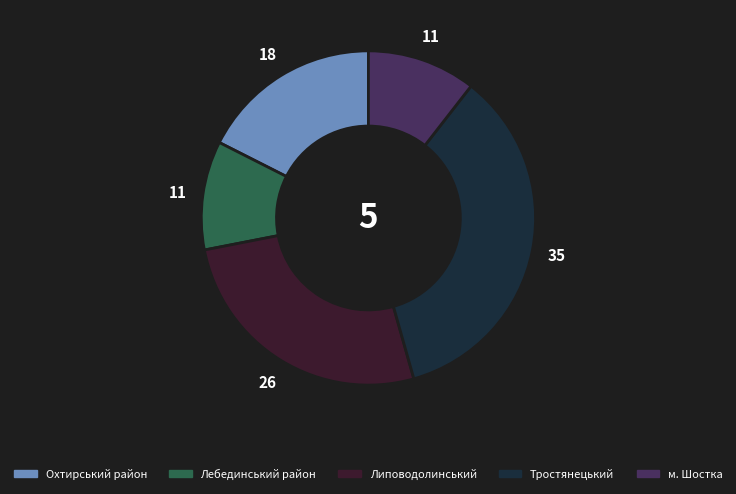

How many slices are in this pie chart?

5